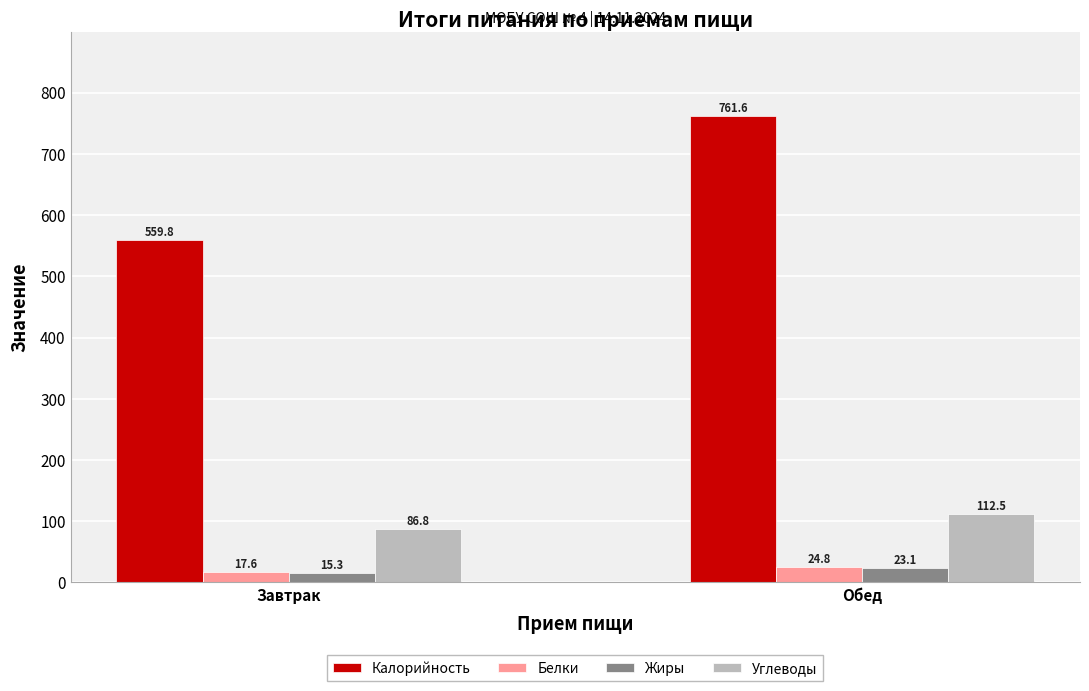

True or false: Калорийность has a value of 776.0 at Завтрак.

False